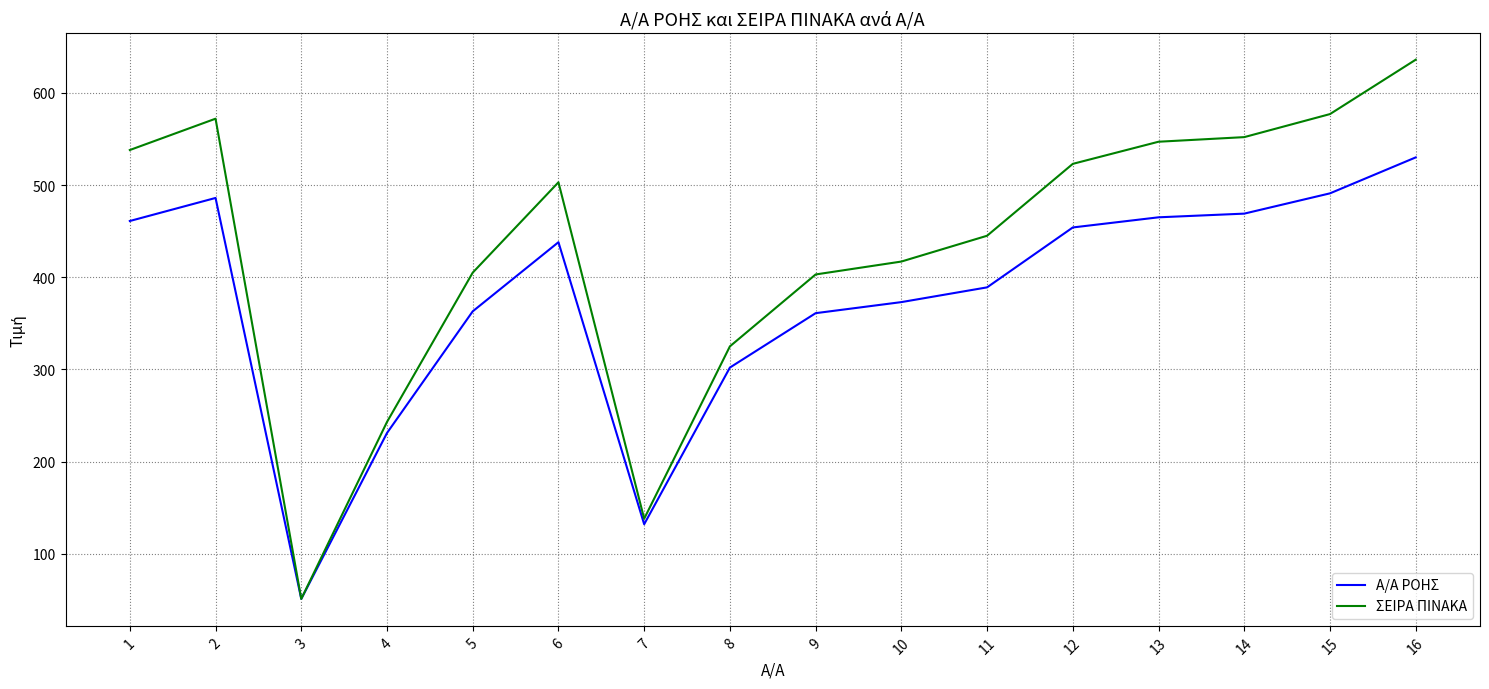

At how many categories does at least one series exceed 134?

15